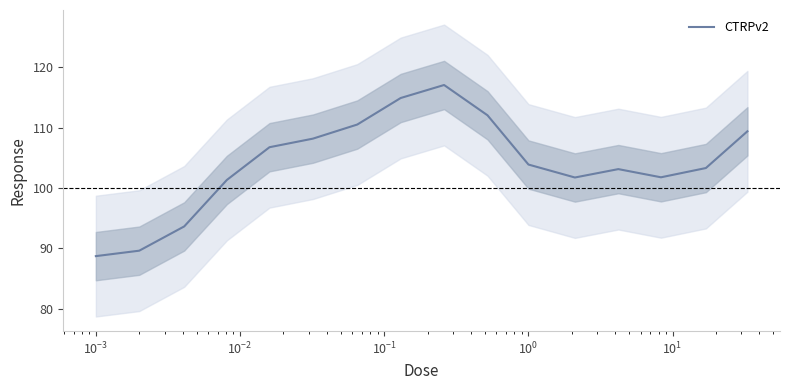

What is the difference between the maximum and minimum values?

28.3